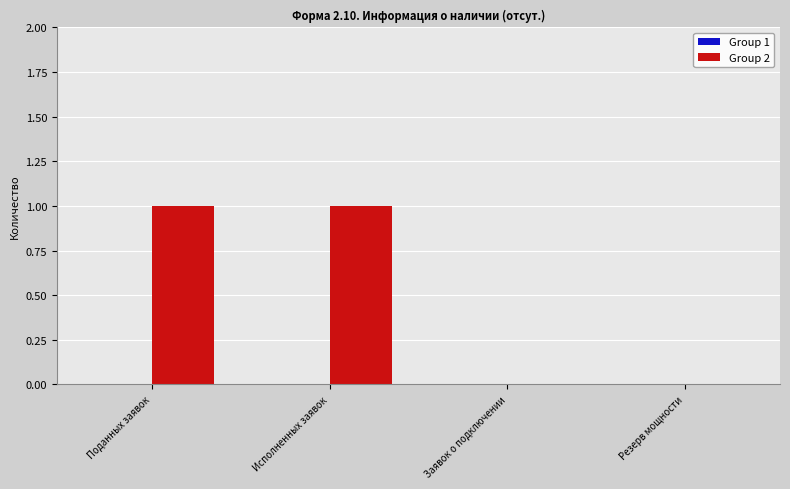

Are the bars horizontal?

No